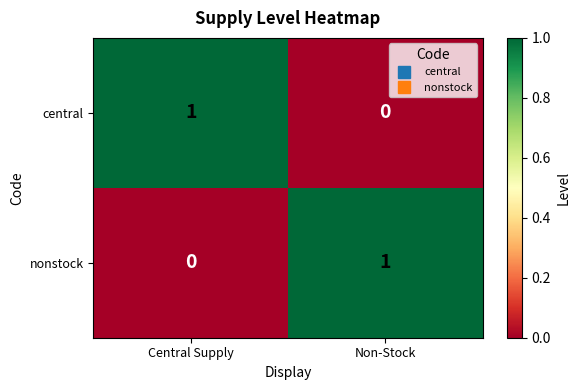

How many values in central are above zero?

1